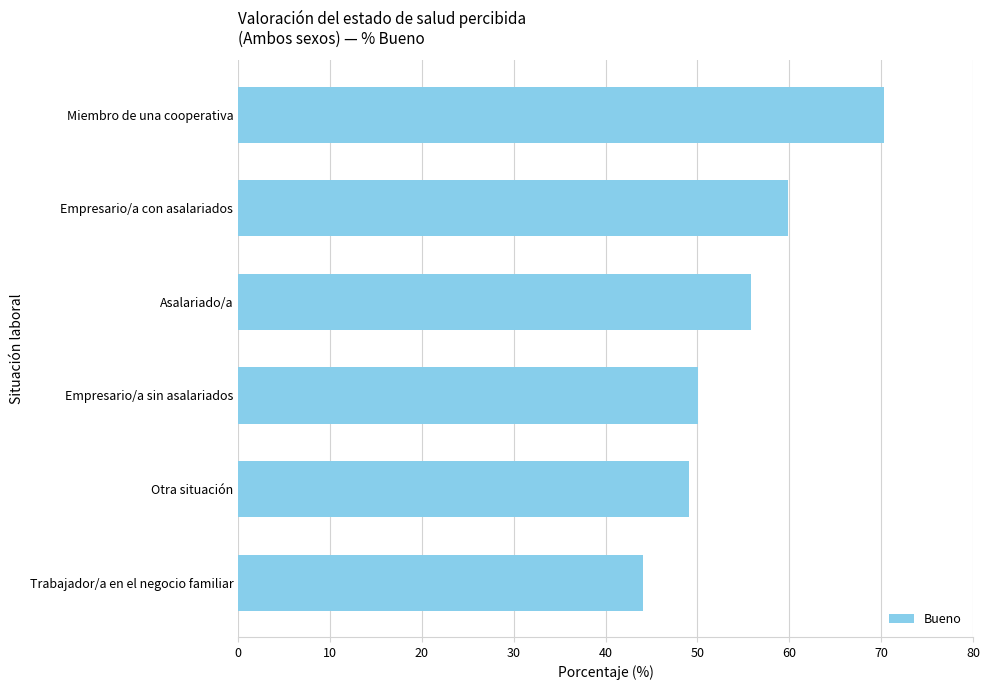

Is it true that the value at Otra situación is 49.1?

True